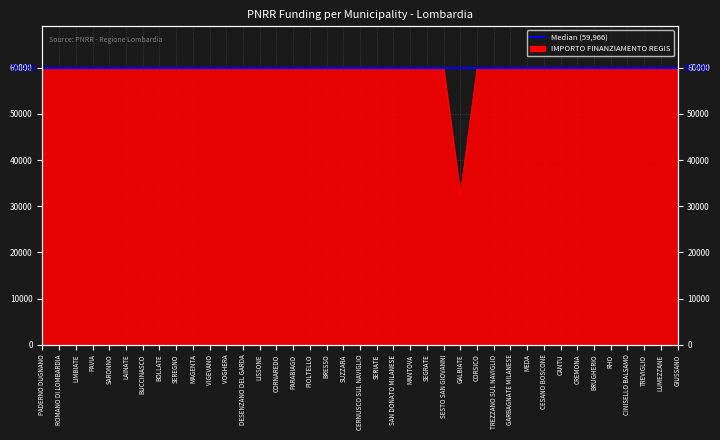

The chart shows a value of 107539 at GIUSSANO. True or false?

False